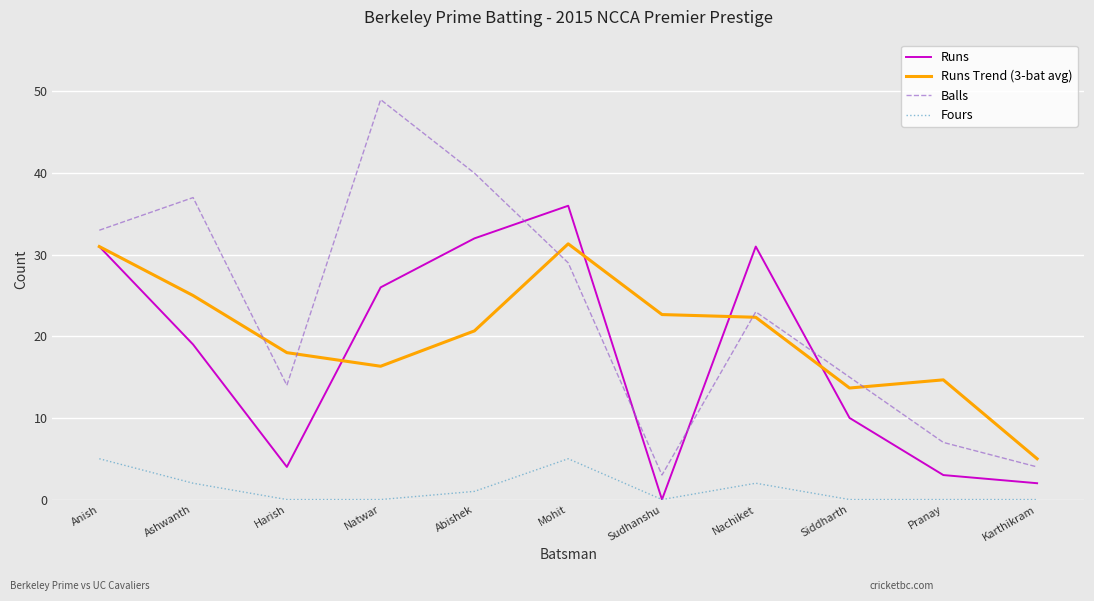

Is it true that Runs equals 54.7 at Mohit?

False